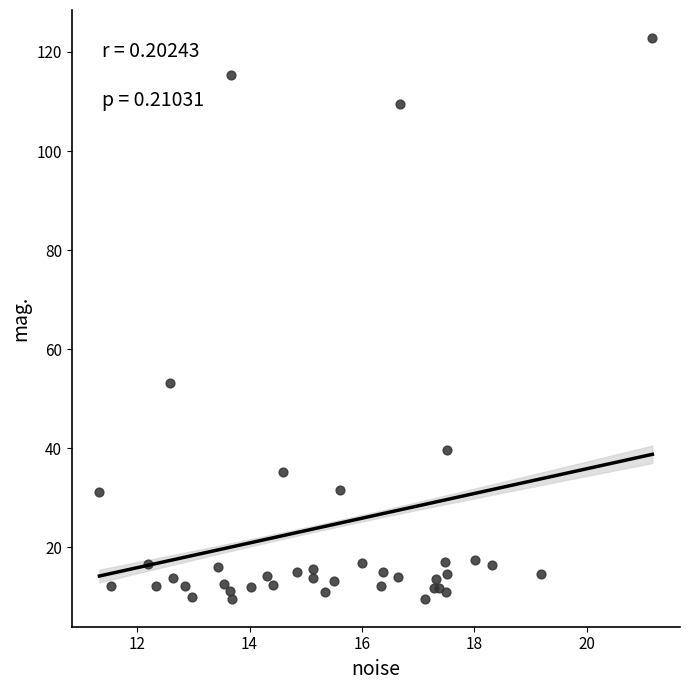

What Y value in the scatter plot is closest to 66?

53.3